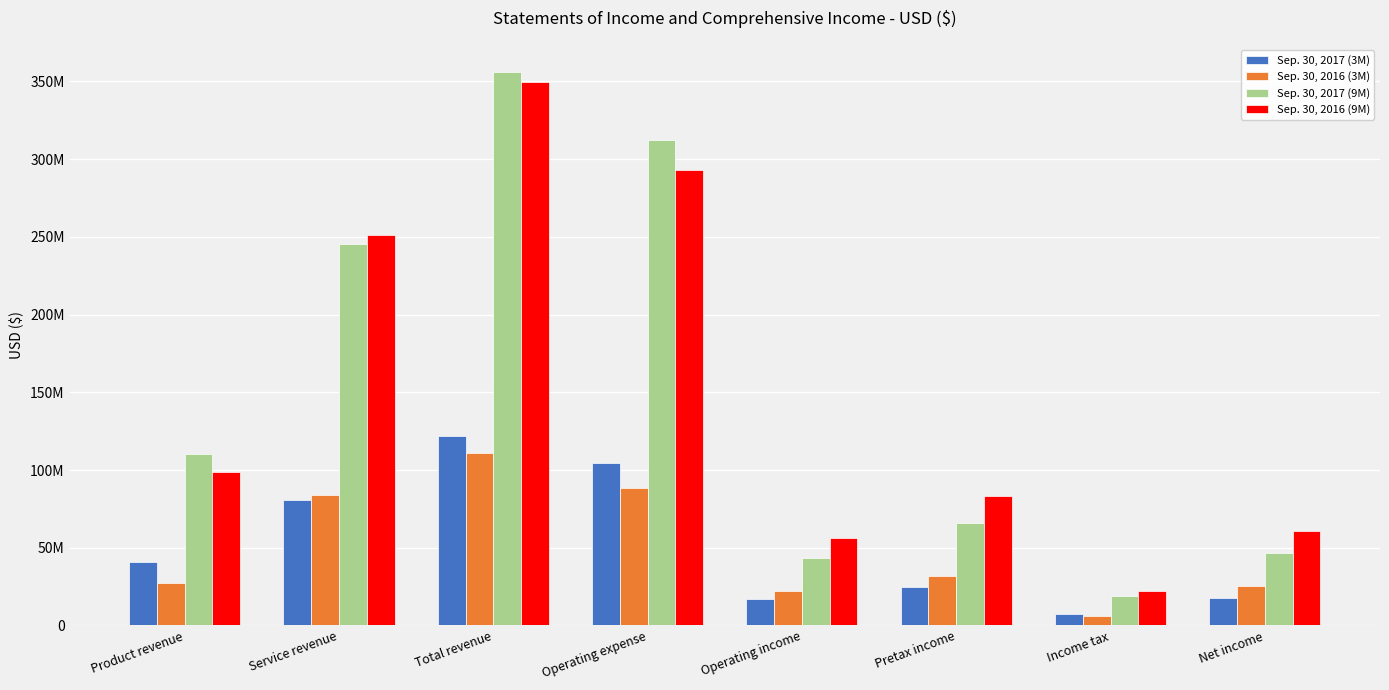

What position from the right is Pretax income?

3